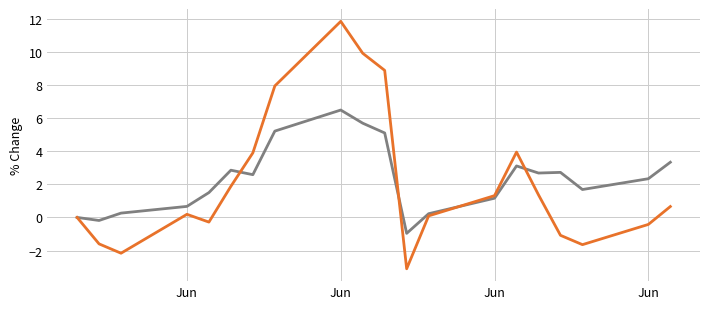

What is the minimum value shown in the chart?

-3.1